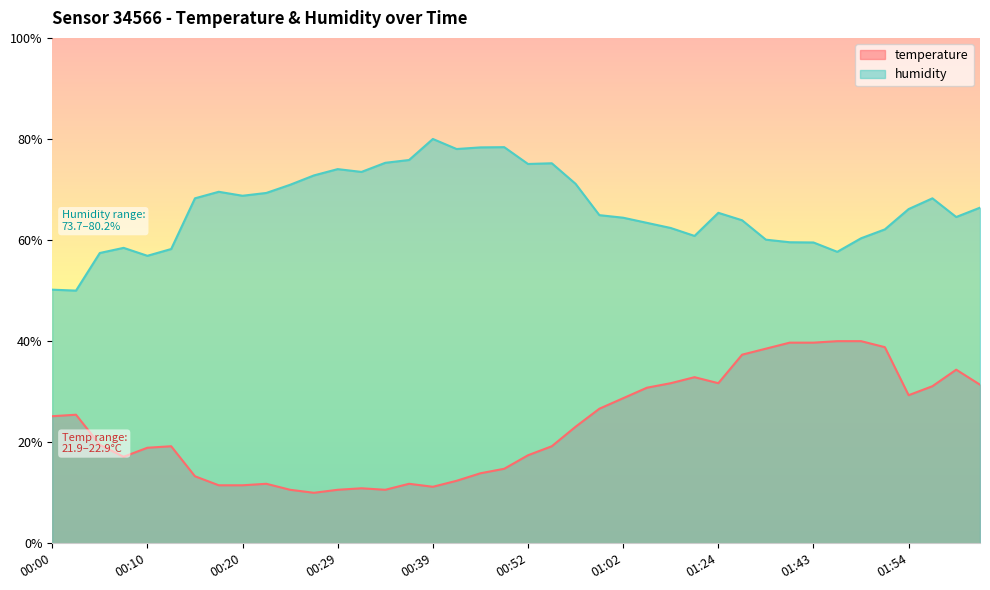

What are all the series names shown in the legend?

temperature, humidity